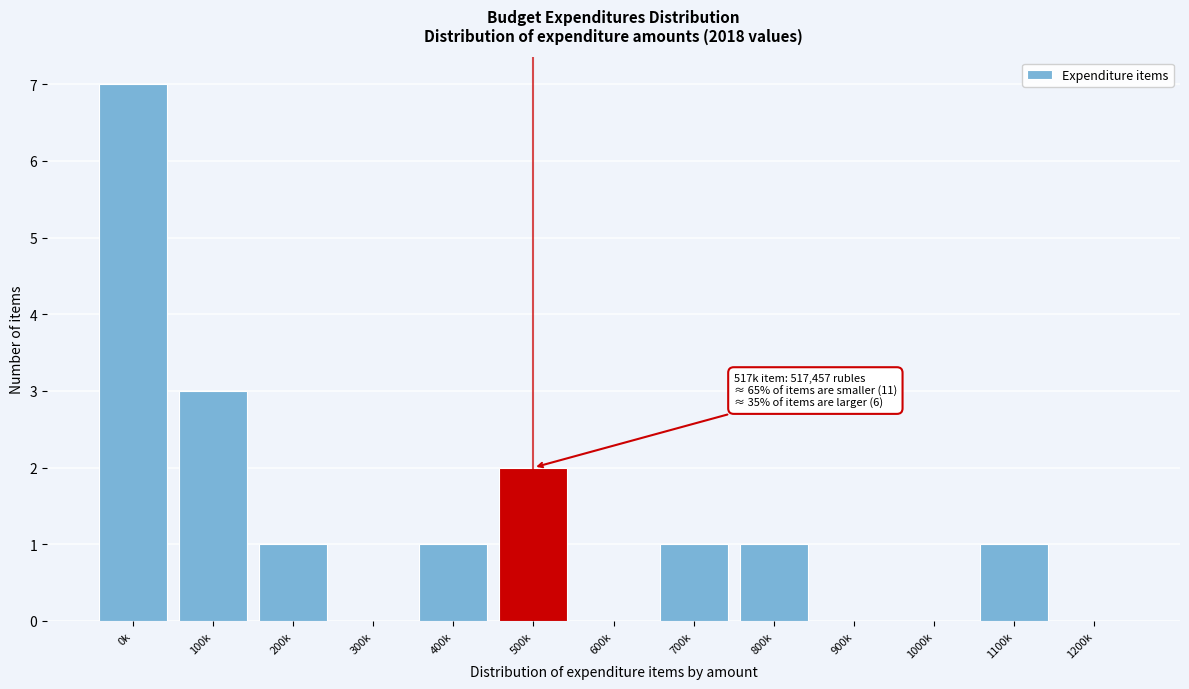

Reading left to right, list all the values displayed in this chart.

0k=7	100k=3	200k=1	300k=0	400k=1	500k=2	600k=0	700k=1	800k=1	900k=0	1000k=0	1100k=1	1200k=0